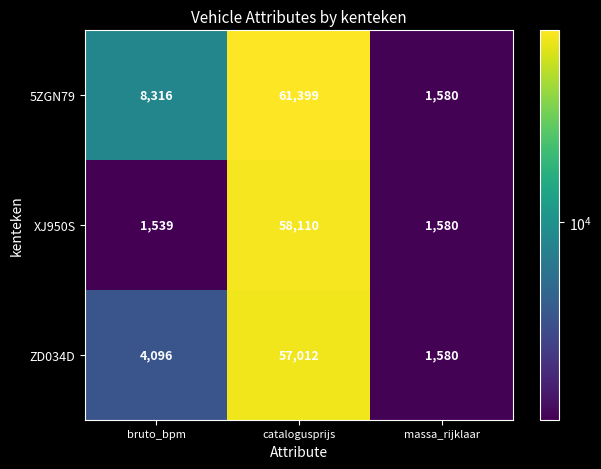

The value of XJ950S at massa_rijklaar is 1580. True or false?

True